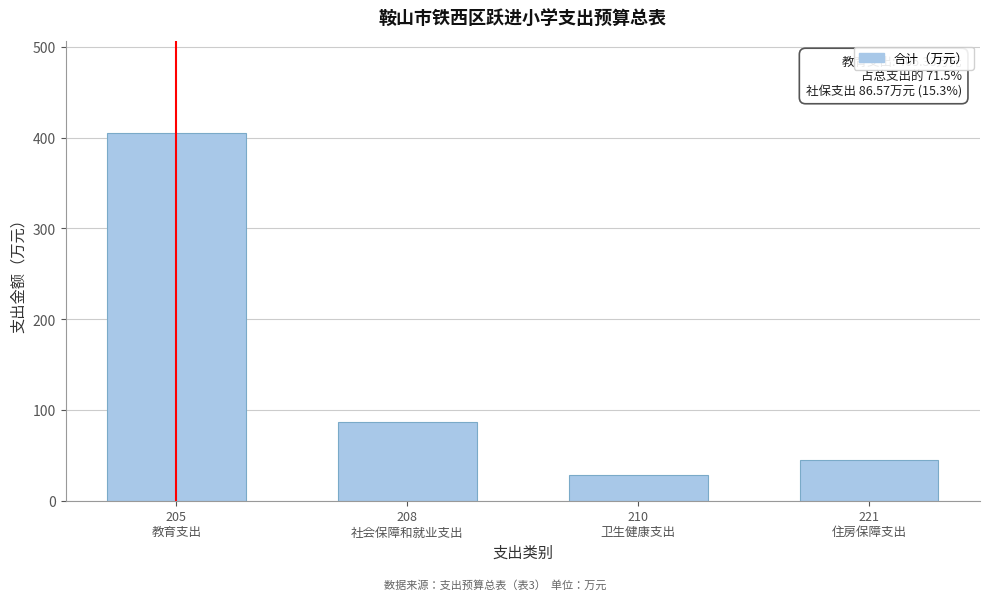

What is the average value?

141.4